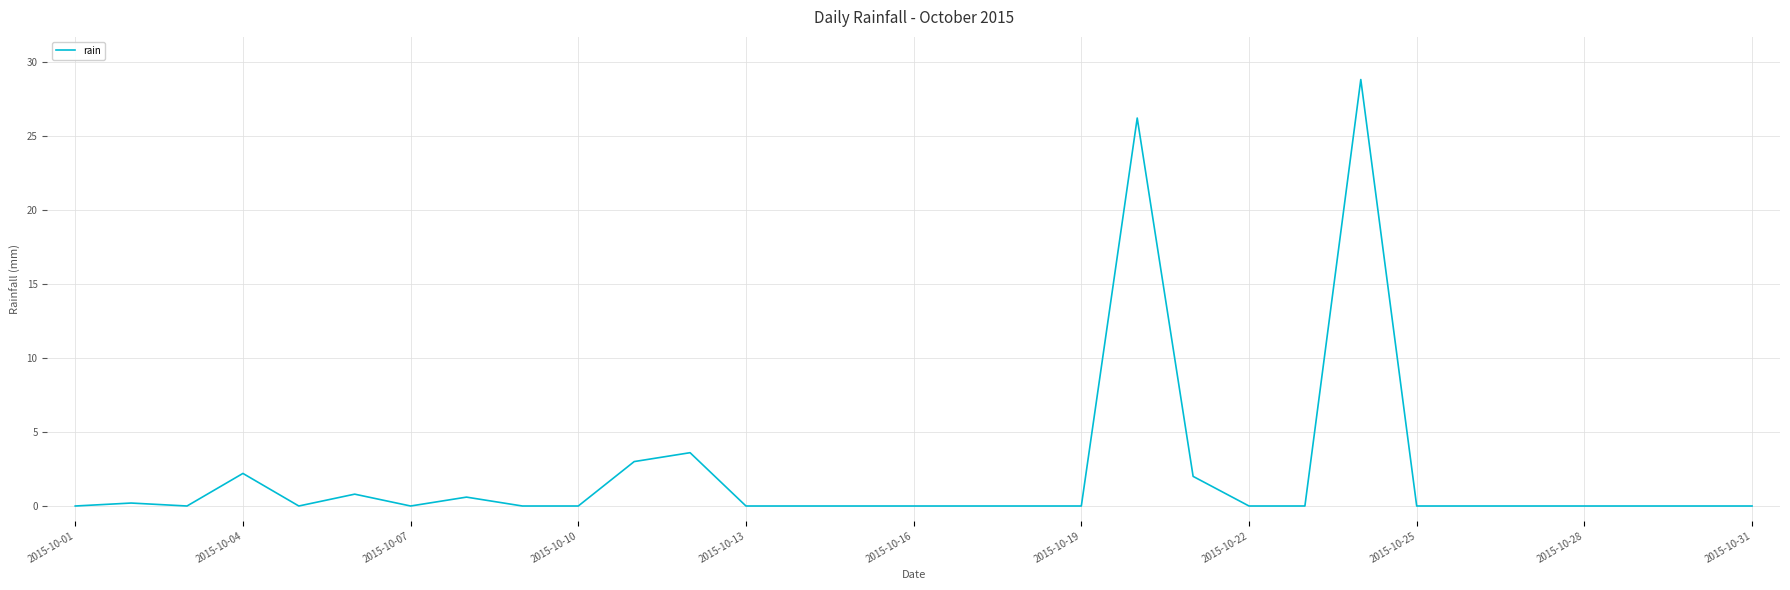

True or false: the data has more than 2 interior local peaks.

True